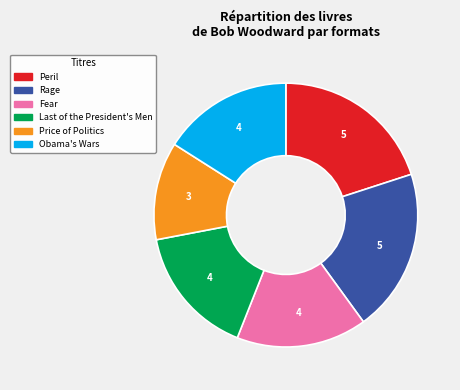

Is the sum of Fear and Peril greater than half?

No